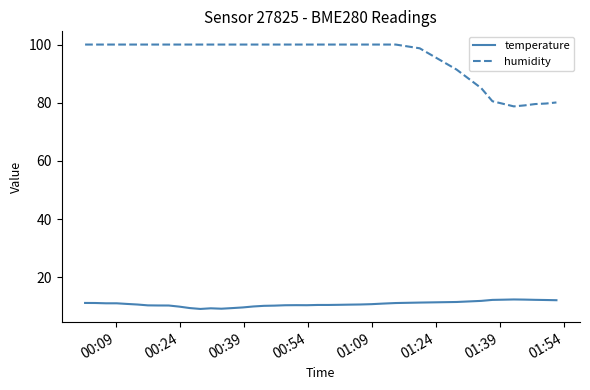

Which series has the widest spread of values?

humidity